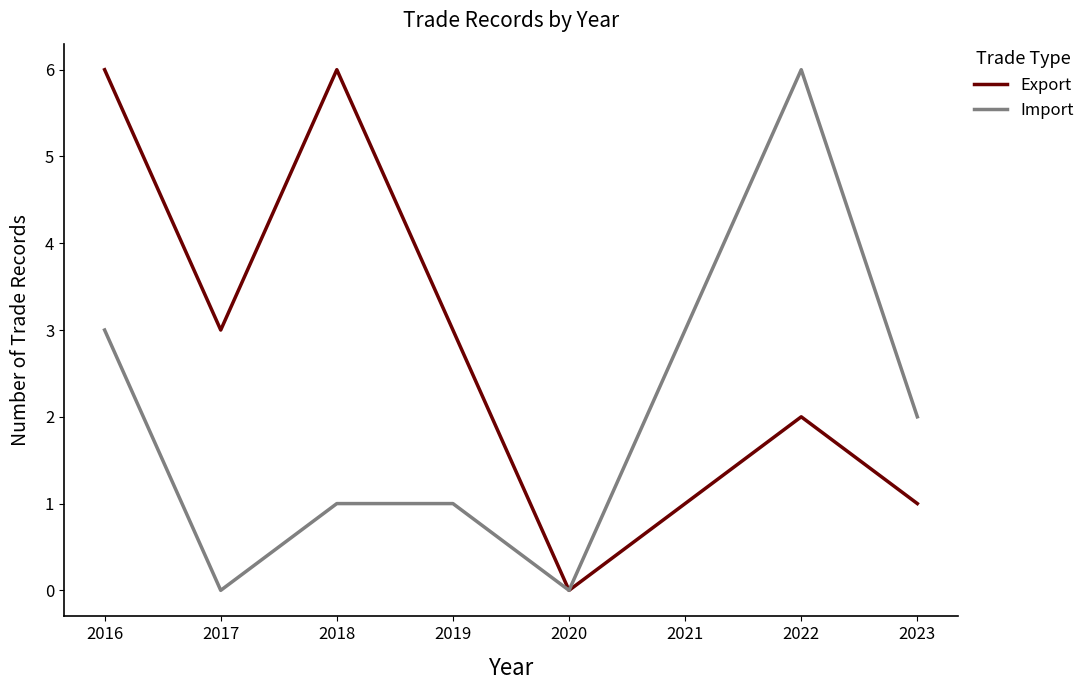

List the series in order of their overall mean, lowest first.

Import, Export